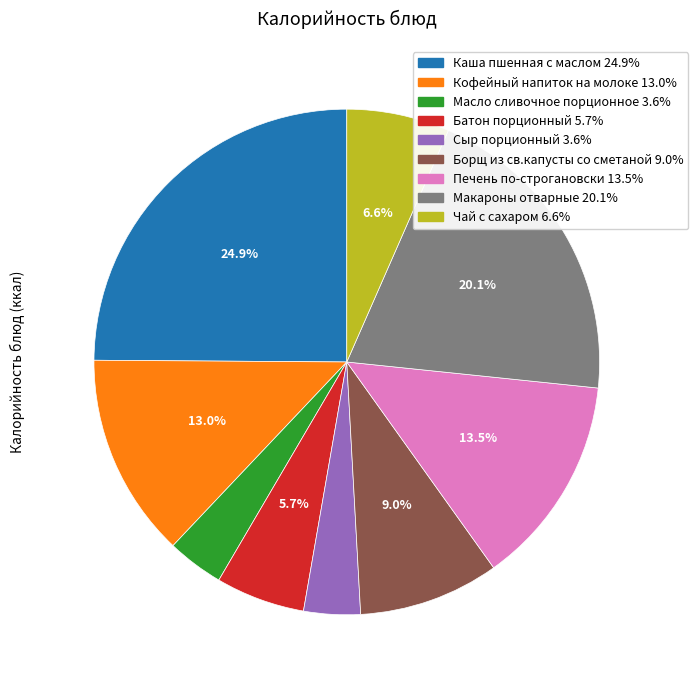

Which category has the biggest portion of the pie?

Каша пшенная с маслом